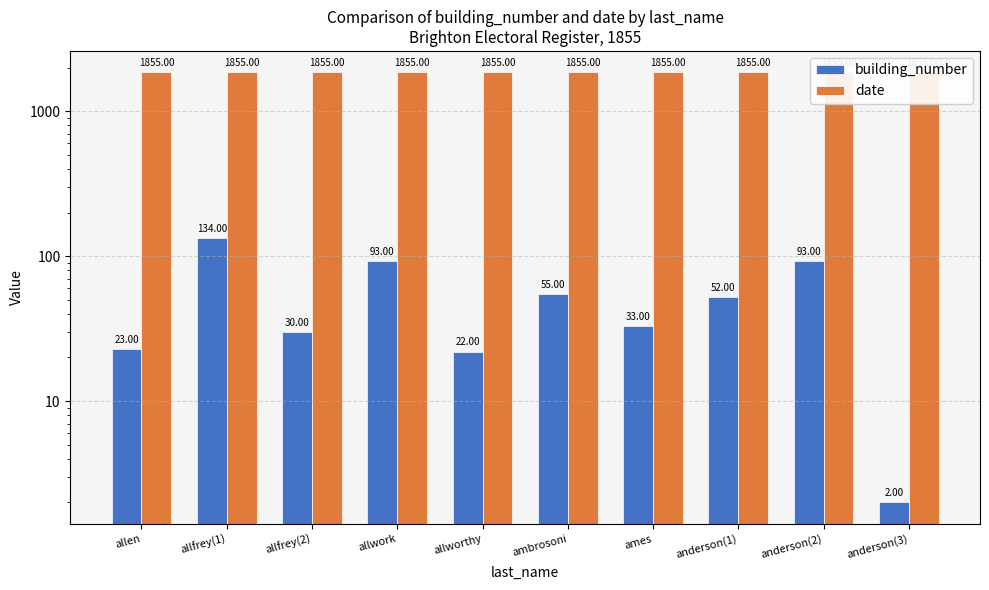

At how many categories does at least one series exceed 635?

10